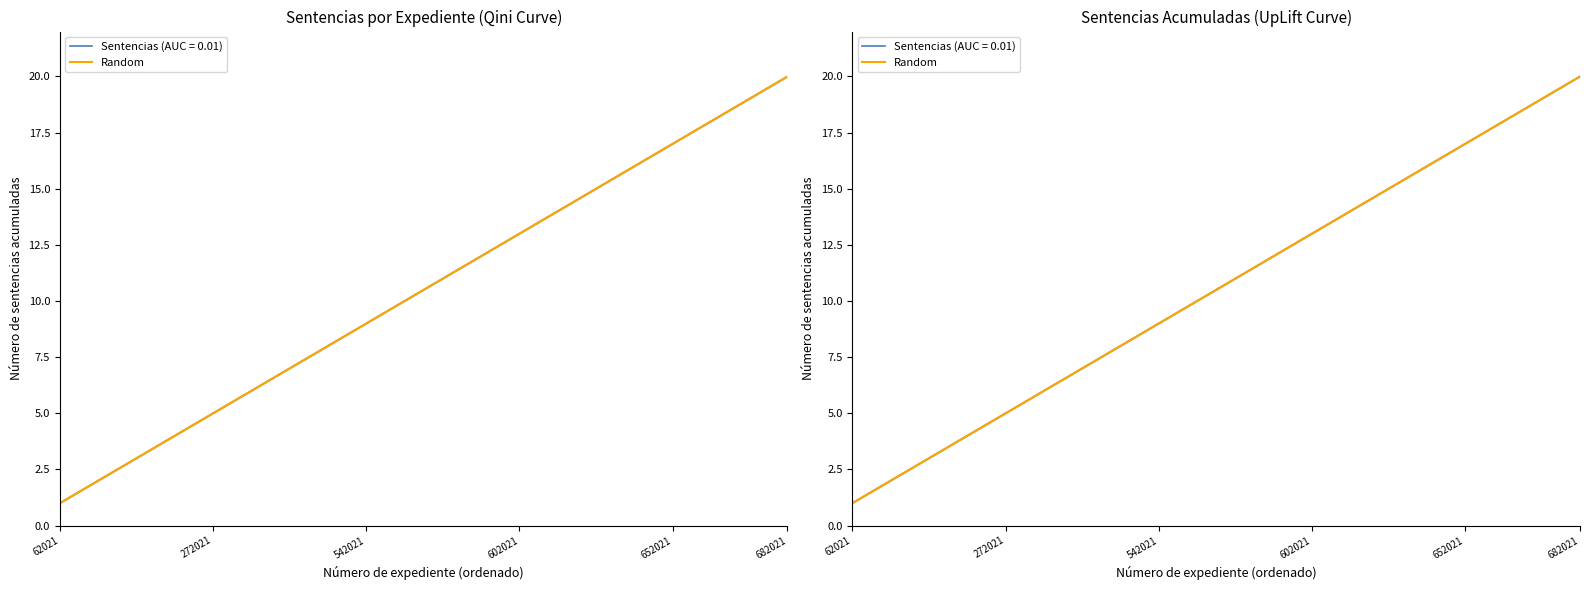

True or false: the data shows 1 at 62021.

True